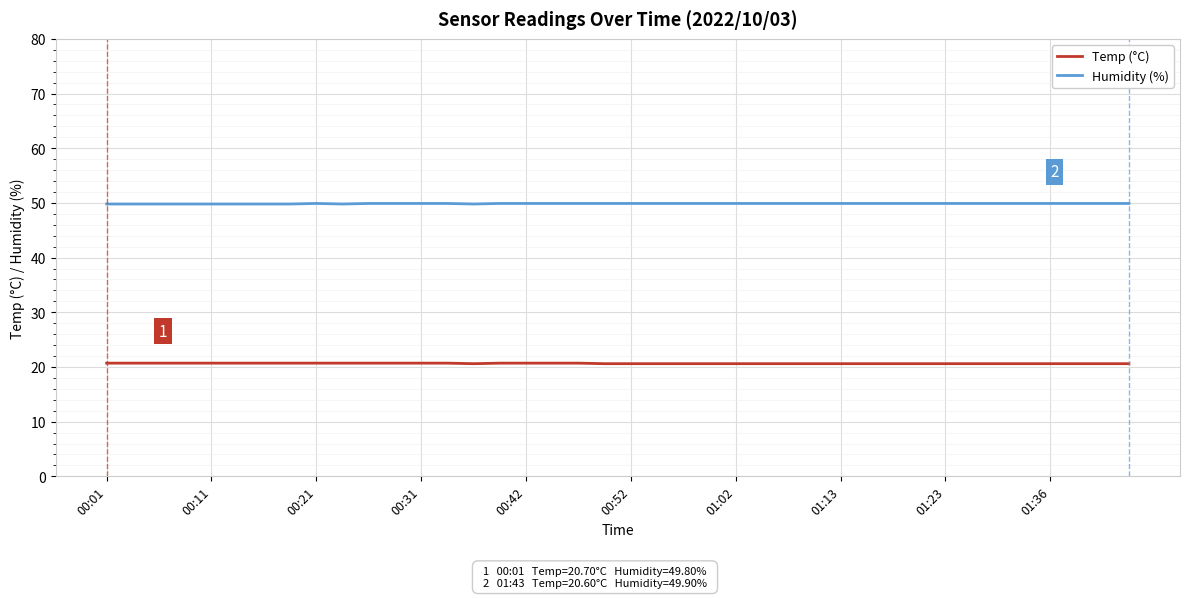

How many lines are shown in the chart?

2